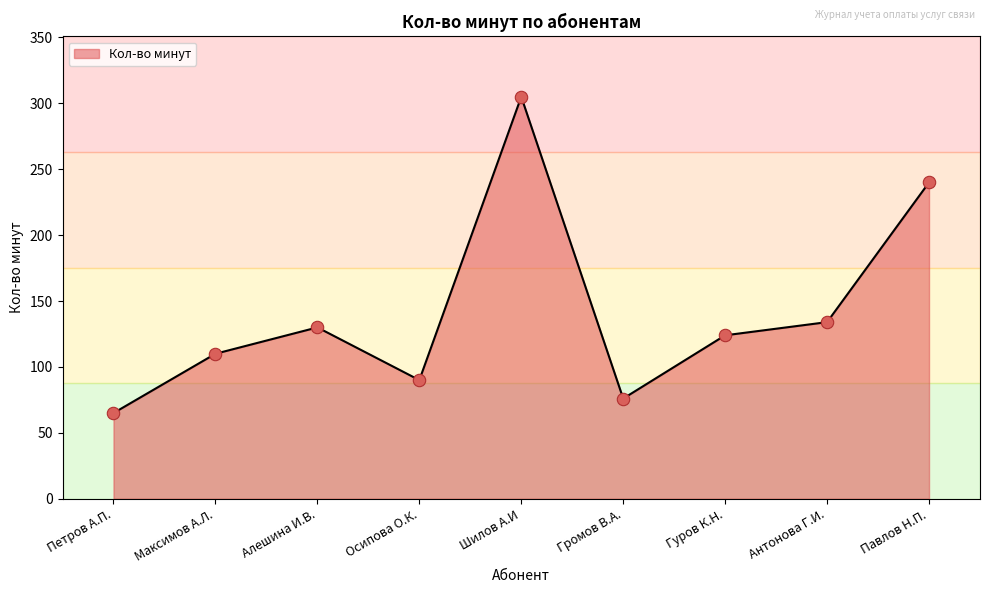

What is the change in value from Осипова О.К. to Павлов Н.П.?

+150